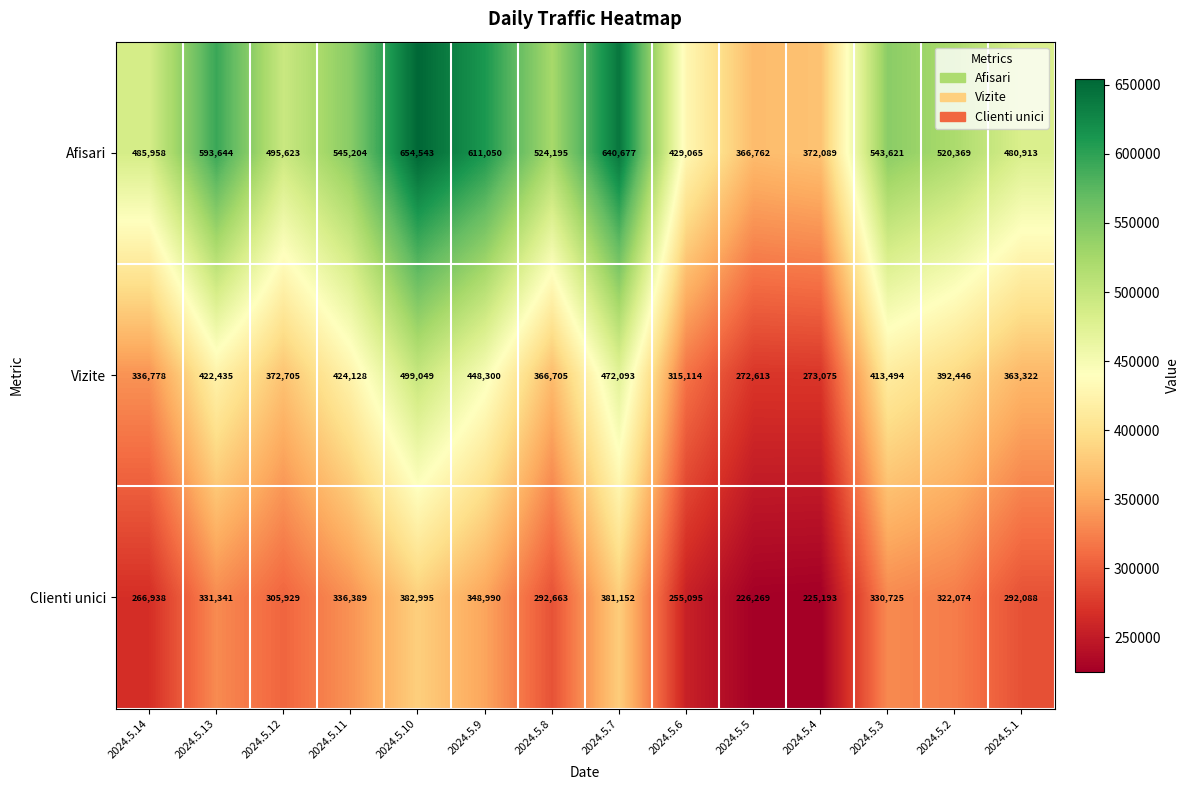

What is the smallest value displayed?

225193